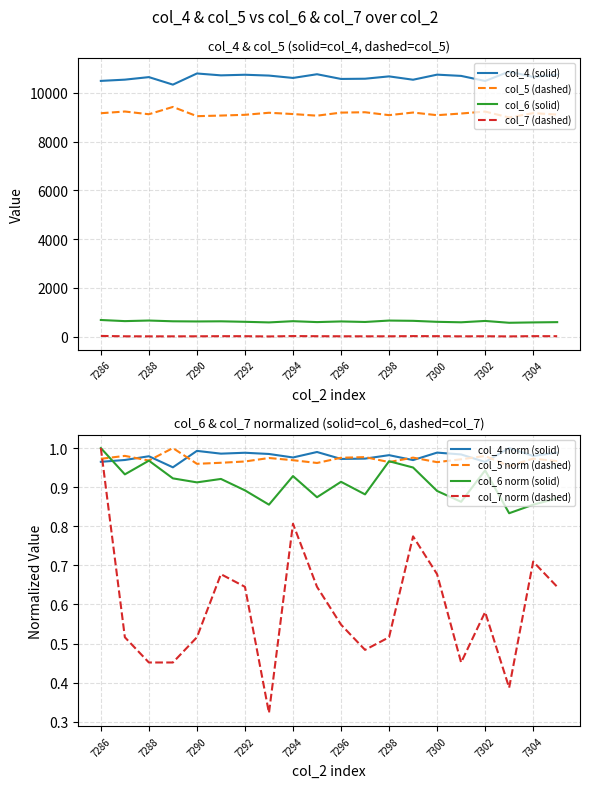

At which category is the sum across all series the highest?

7293